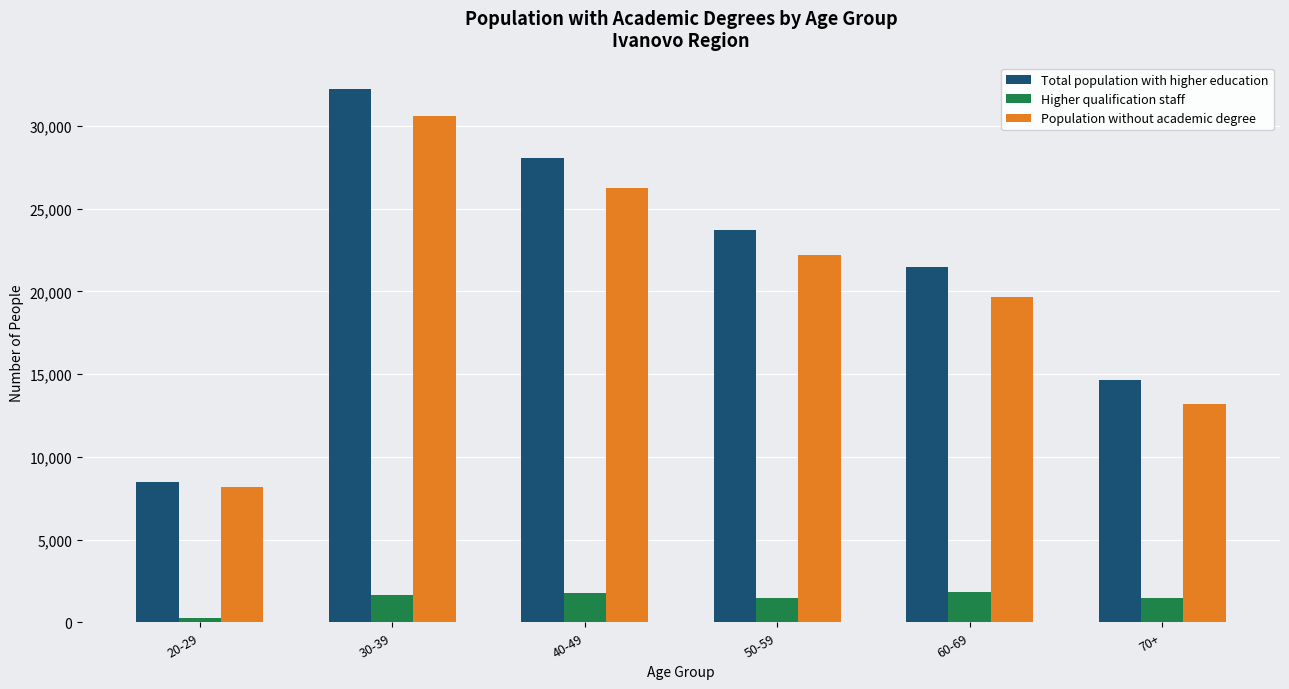

What is the sum of all Total population with higher education values?

128587